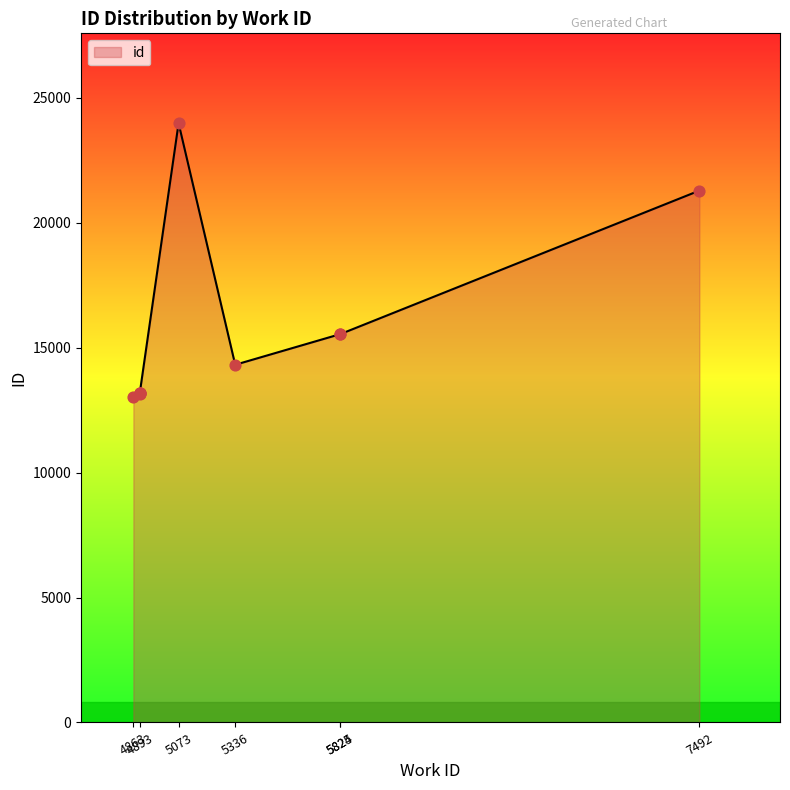

What is the ratio of the value at 5073 to the value at 4863?

1.8